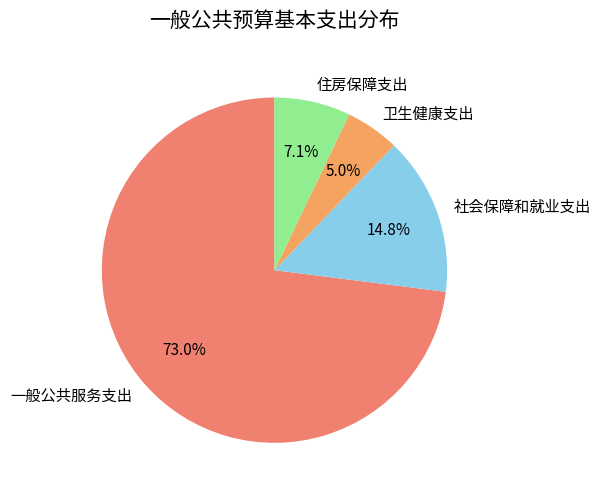

Which category has the smallest portion of the pie?

卫生健康支出